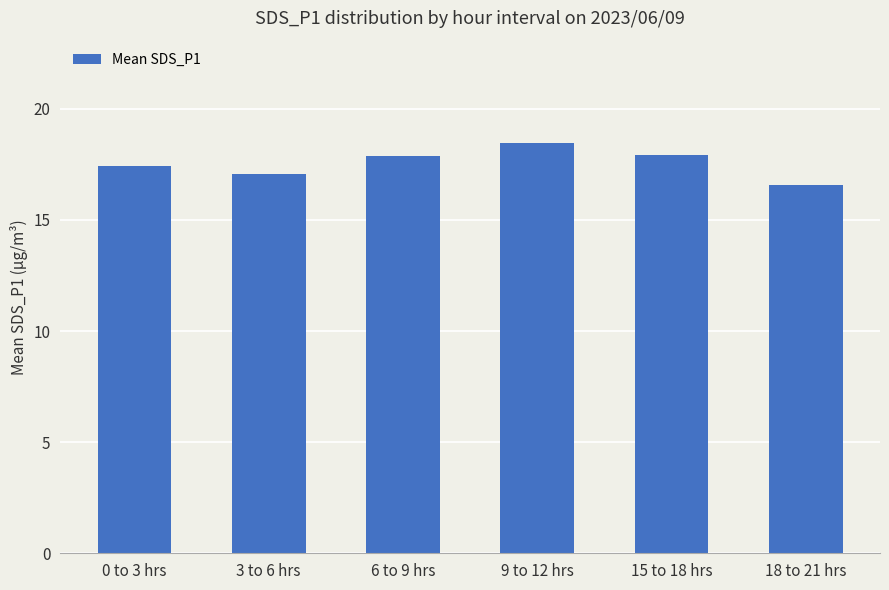

What is the minimum value shown in the chart?

16.6